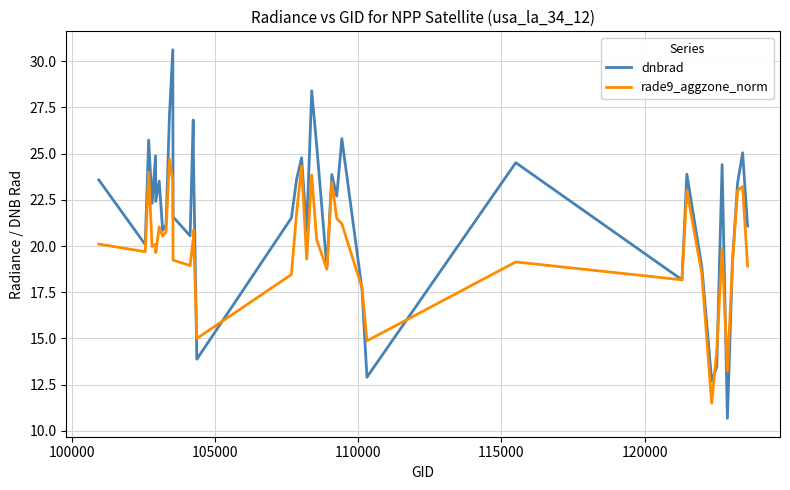

True or false: dnbrad has more than 0 points higher than both neighbors.

True